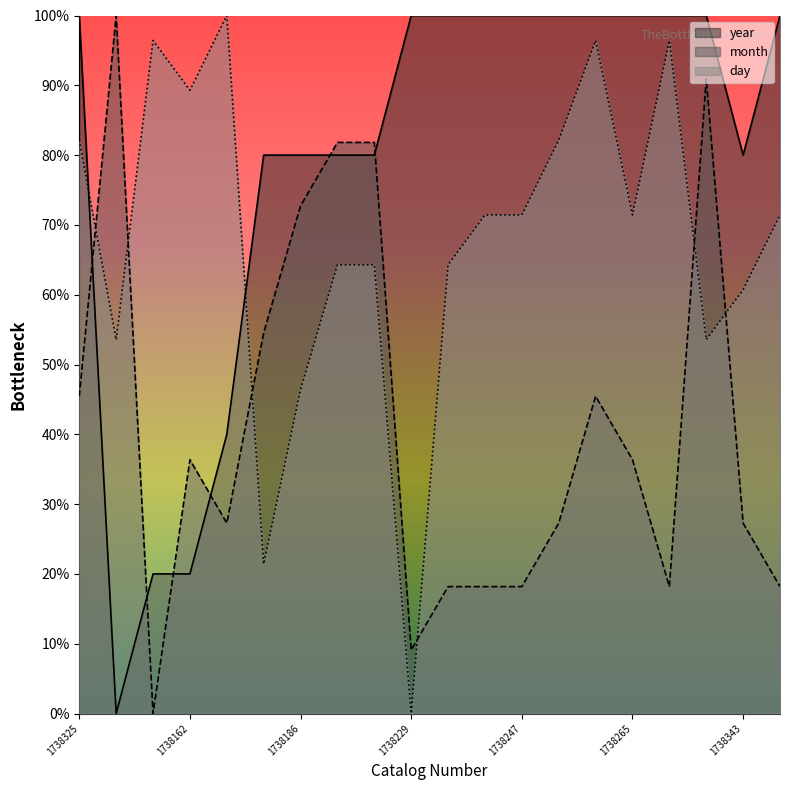

Count the number of data series in this chart.

3